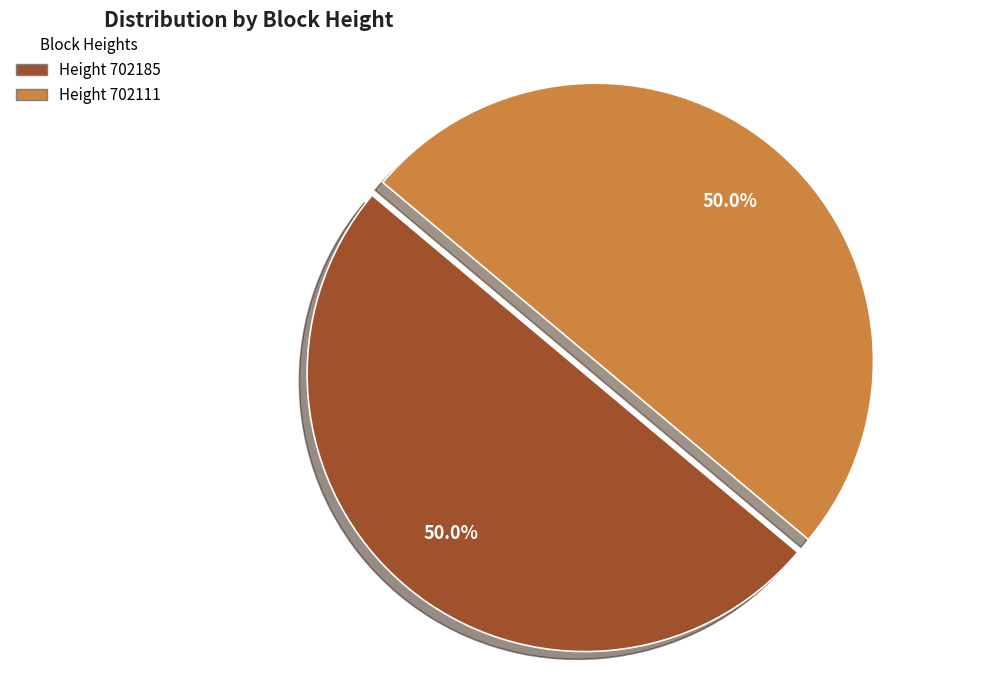

Approximately how many times larger is the value at Height 702185 compared to Height 702111?

1.0